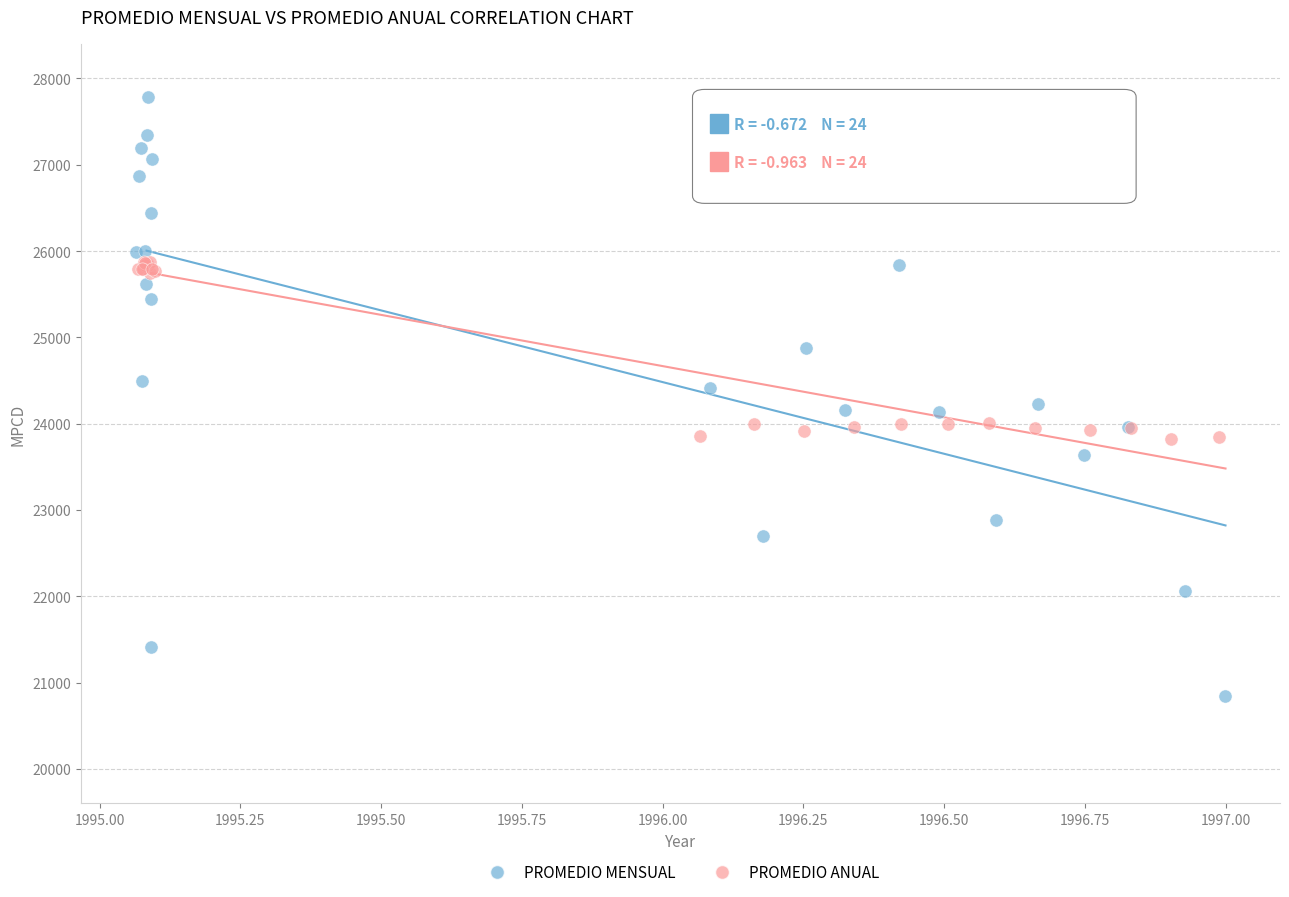

Which series has the largest Y range (max minus min)?

PROMEDIO MENSUAL